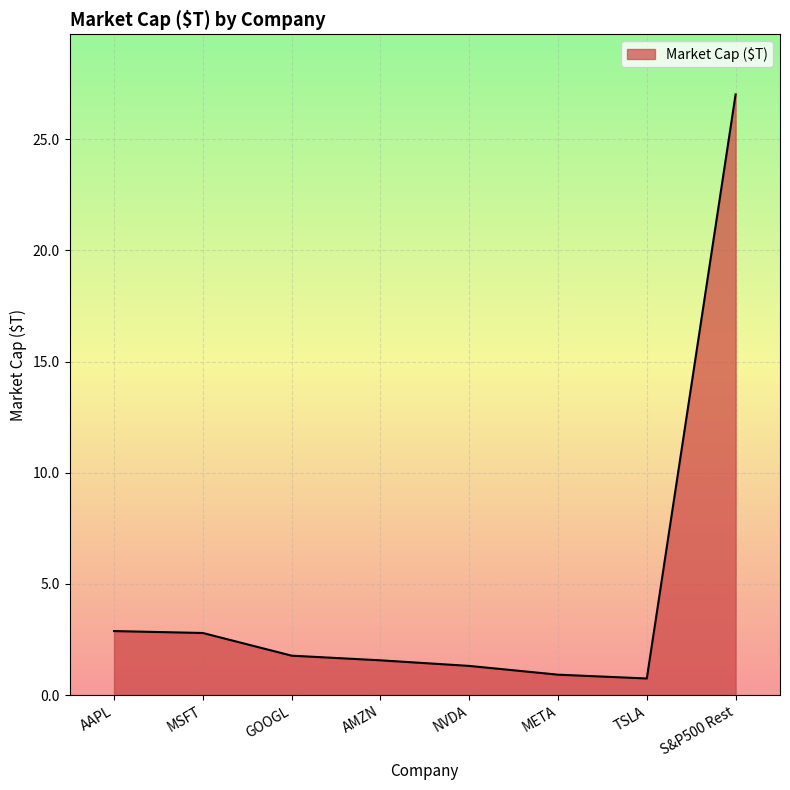

Which has a higher value, AAPL or AMZN?

AAPL